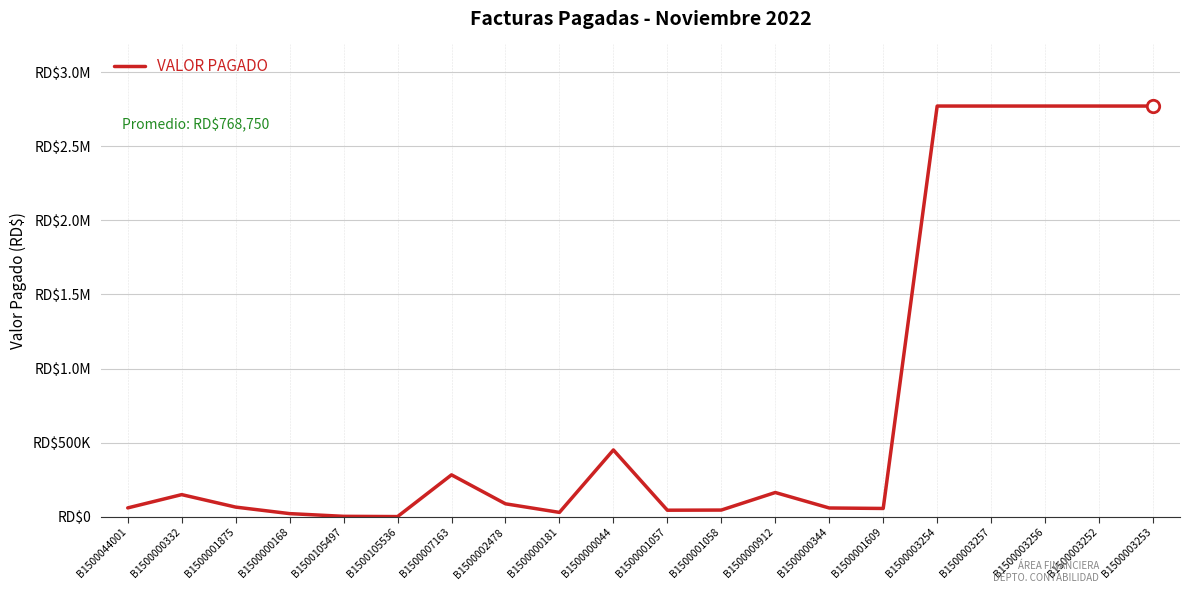

Which has a higher value, B1500000332 or B1500002478?

B1500000332